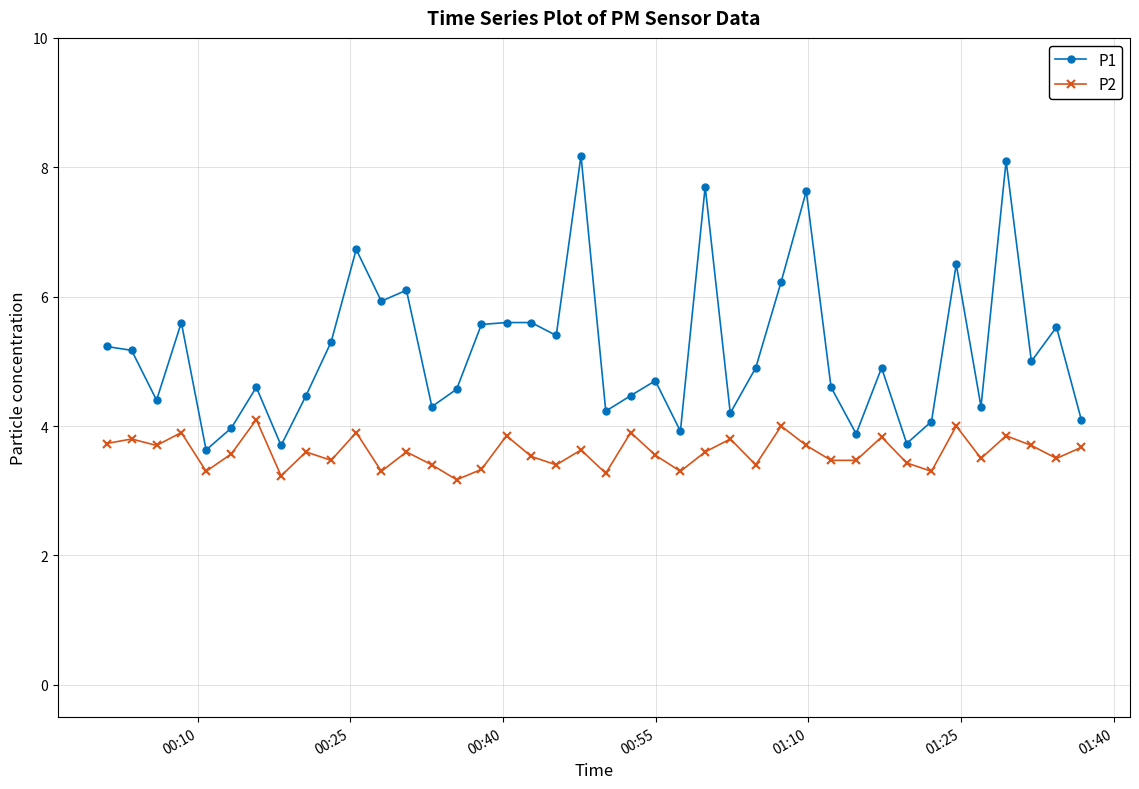

Which series has the largest range (max minus min)?

P1